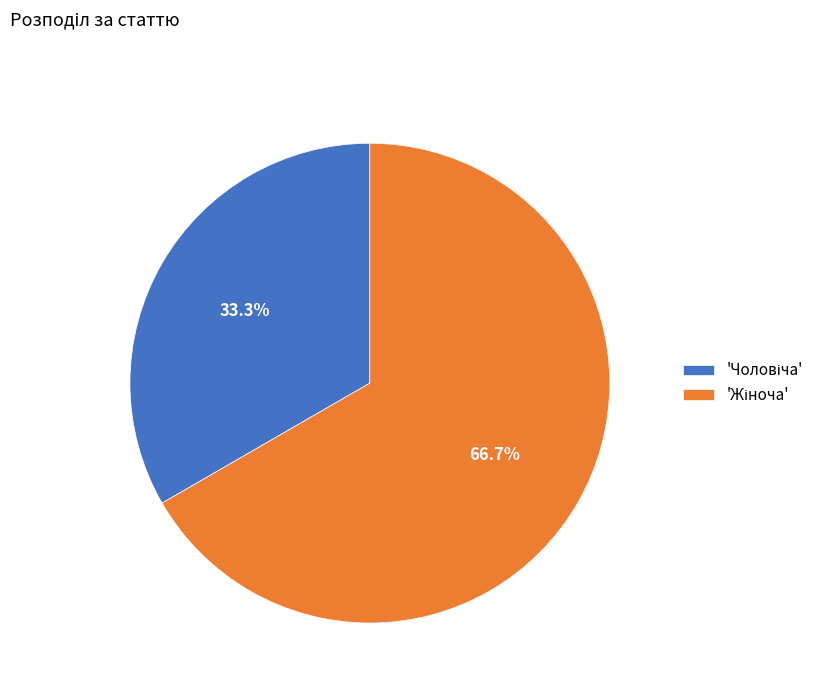

Is there any slice that represents more than half of the pie?

Yes